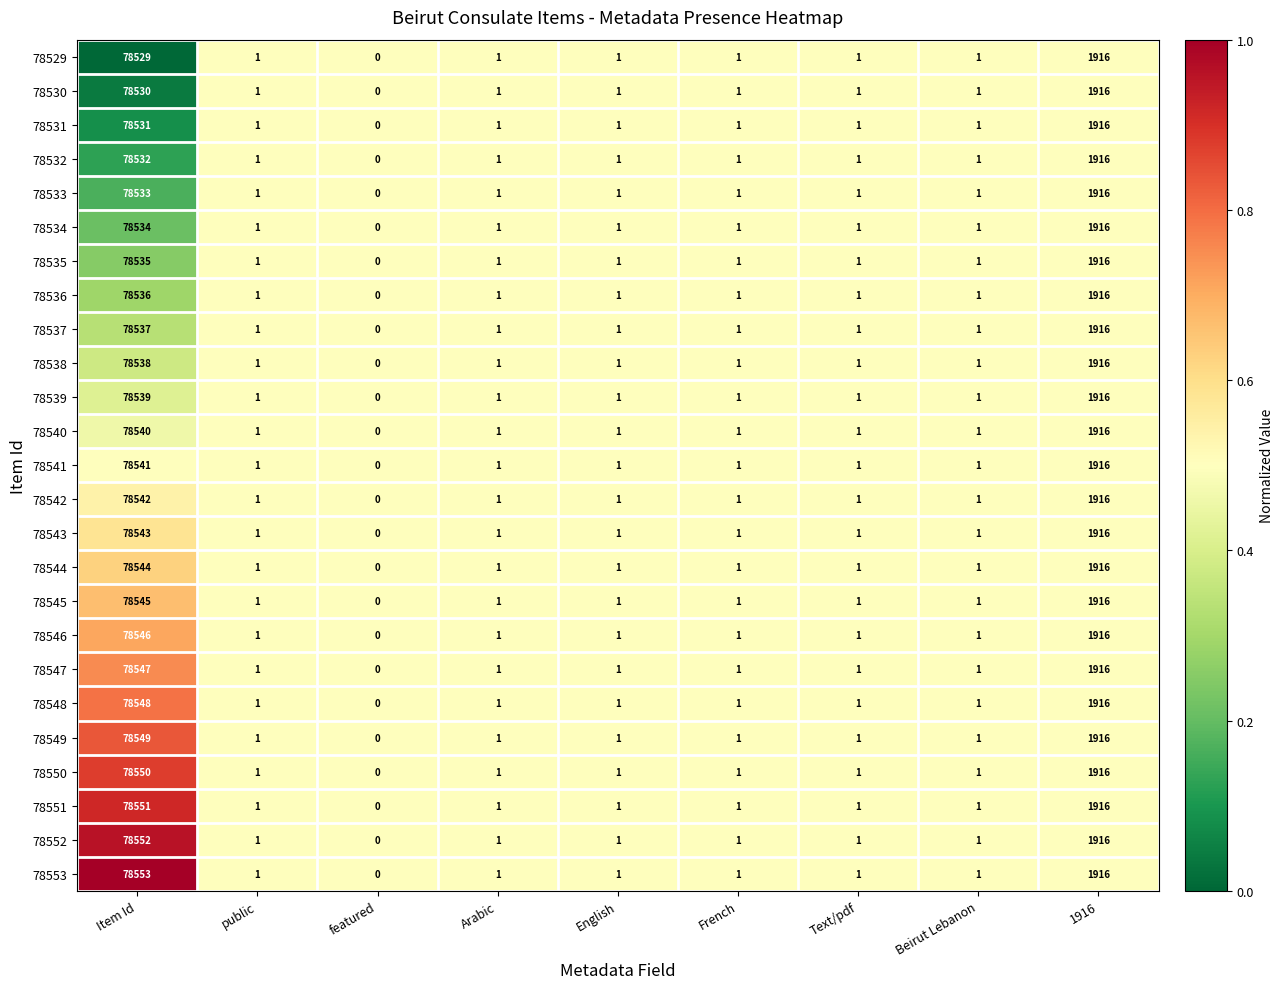

Is it true that 78538 equals 1 at public?

True